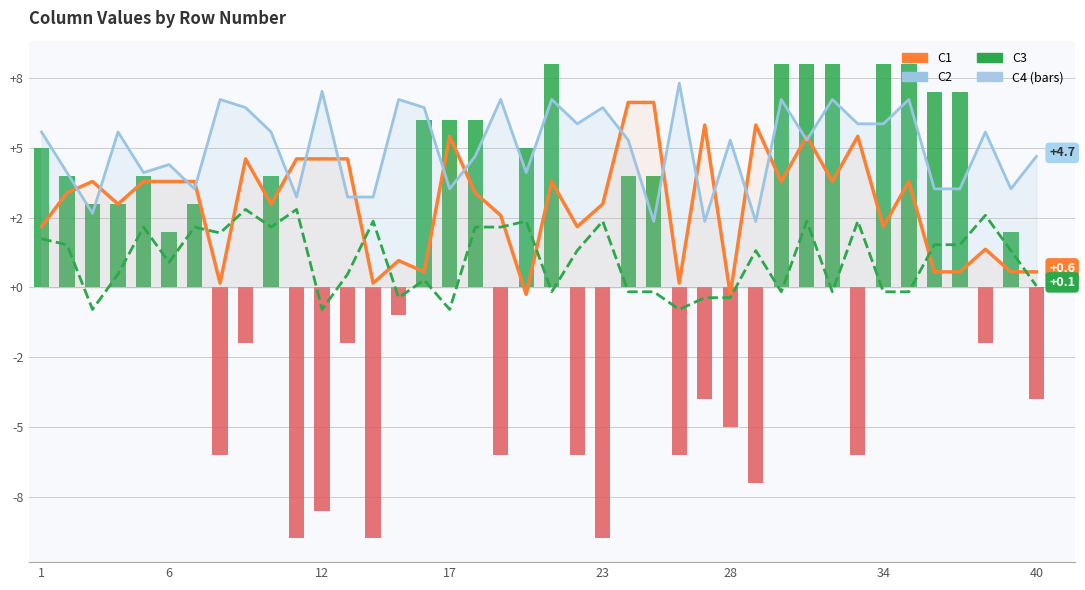

Does the chart contain any negative values?

Yes